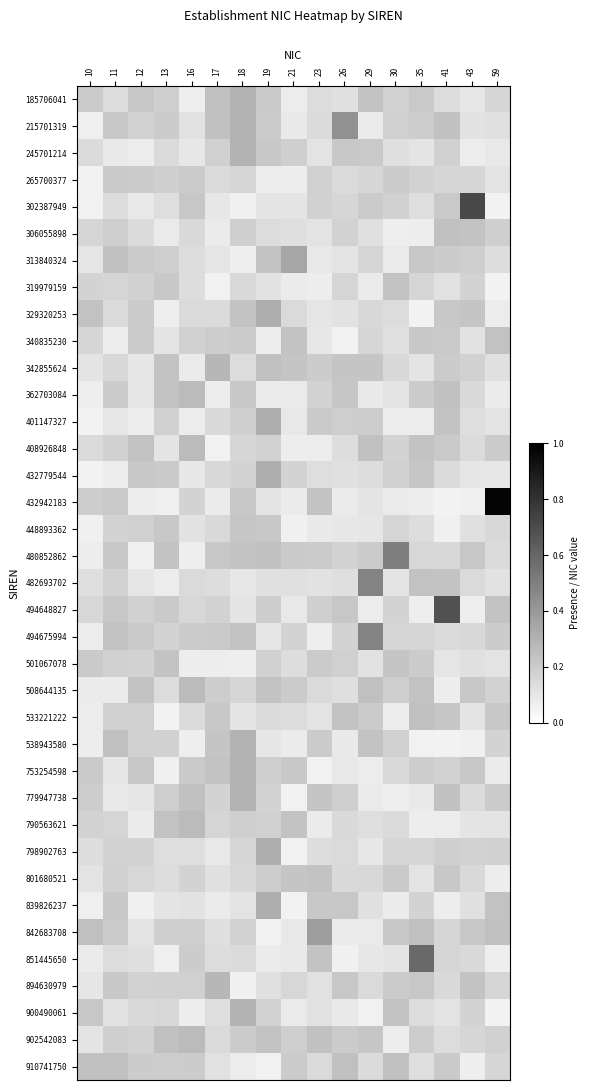

Reading left to right, transcribe all the data shown in this chart.

185706041: 10=0.2	11=0.1	12=0.2	13=0.2	16=0.1	17=0.2	18=0.3	19=0.2	21=0.1	23=0.1	26=0.1	29=0.2	30=0.2	35=0.2	41=0.1	43=0.1	59=0.2
215701319: 10=0.1	11=0.2	12=0.2	13=0.2	16=0.1	17=0.2	18=0.3	19=0.2	21=0.1	23=0.1	26=0.4	29=0.1	30=0.2	35=0.2	41=0.2	43=0.1	59=0.1
245701214: 10=0.1	11=0.1	12=0.1	13=0.1	16=0.1	17=0.2	18=0.3	19=0.2	21=0.2	23=0.1	26=0.2	29=0.2	30=0.1	35=0.1	41=0.2	43=0.1	59=0.1
265700377: 10=0.1	11=0.2	12=0.2	13=0.2	16=0.2	17=0.1	18=0.2	19=0.1	21=0.1	23=0.2	26=0.1	29=0.2	30=0.2	35=0.2	41=0.2	43=0.2	59=0.1
302387949: 10=0.1	11=0.1	12=0.1	13=0.1	16=0.2	17=0.1	18=0.1	19=0.1	21=0.1	23=0.2	26=0.2	29=0.2	30=0.2	35=0.1	41=0.2	43=0.7	59=0.1
306055898: 10=0.2	11=0.2	12=0.1	13=0.1	16=0.2	17=0.1	18=0.2	19=0.1	21=0.1	23=0.1	26=0.2	29=0.1	30=0.1	35=0.1	41=0.2	43=0.2	59=0.2
313840324: 10=0.1	11=0.2	12=0.2	13=0.2	16=0.1	17=0.1	18=0.1	19=0.2	21=0.3	23=0.1	26=0.1	29=0.2	30=0.1	35=0.2	41=0.2	43=0.2	59=0.1
319979159: 10=0.2	11=0.2	12=0.2	13=0.2	16=0.1	17=0.1	18=0.1	19=0.1	21=0.1	23=0.1	26=0.2	29=0.1	30=0.2	35=0.2	41=0.1	43=0.2	59=0.1
329320253: 10=0.2	11=0.1	12=0.2	13=0.1	16=0.1	17=0.1	18=0.2	19=0.3	21=0.1	23=0.1	26=0.1	29=0.2	30=0.1	35=0.1	41=0.2	43=0.2	59=0.1
340835230: 10=0.2	11=0.1	12=0.2	13=0.1	16=0.2	17=0.2	18=0.2	19=0.1	21=0.2	23=0.1	26=0.1	29=0.2	30=0.1	35=0.2	41=0.2	43=0.1	59=0.2
342855624: 10=0.1	11=0.2	12=0.1	13=0.2	16=0.1	17=0.3	18=0.1	19=0.2	21=0.2	23=0.2	26=0.2	29=0.2	30=0.2	35=0.1	41=0.2	43=0.2	59=0.1
362703084: 10=0.1	11=0.2	12=0.1	13=0.2	16=0.3	17=0.1	18=0.2	19=0.1	21=0.1	23=0.2	26=0.2	29=0.1	30=0.1	35=0.2	41=0.2	43=0.2	59=0.1
401147327: 10=0.1	11=0.1	12=0.1	13=0.2	16=0.1	17=0.2	18=0.2	19=0.3	21=0.1	23=0.2	26=0.2	29=0.2	30=0.1	35=0.1	41=0.2	43=0.1	59=0.1
408926848: 10=0.1	11=0.2	12=0.2	13=0.1	16=0.3	17=0.1	18=0.2	19=0.2	21=0.1	23=0.1	26=0.1	29=0.2	30=0.2	35=0.2	41=0.2	43=0.1	59=0.2
432779544: 10=0.1	11=0.1	12=0.2	13=0.2	16=0.1	17=0.2	18=0.2	19=0.3	21=0.2	23=0.1	26=0.1	29=0.1	30=0.2	35=0.2	41=0.1	43=0.1	59=0.1
432942183: 10=0.2	11=0.2	12=0.1	13=0.1	16=0.2	17=0.1	18=0.2	19=0.1	21=0.1	23=0.2	26=0.1	29=0.1	30=0.1	35=0.1	41=0.1	43=0.1	59=1.0
448893362: 10=0.1	11=0.2	12=0.2	13=0.2	16=0.1	17=0.2	18=0.2	19=0.2	21=0.1	23=0.1	26=0.1	29=0.1	30=0.2	35=0.1	41=0.1	43=0.1	59=0.2
480852862: 10=0.1	11=0.2	12=0.1	13=0.2	16=0.1	17=0.2	18=0.2	19=0.2	21=0.2	23=0.2	26=0.2	29=0.2	30=0.5	35=0.2	41=0.2	43=0.2	59=0.1
482693702: 10=0.1	11=0.2	12=0.1	13=0.1	16=0.1	17=0.1	18=0.1	19=0.1	21=0.1	23=0.1	26=0.1	29=0.5	30=0.1	35=0.2	41=0.2	43=0.1	59=0.1
494648827: 10=0.2	11=0.2	12=0.2	13=0.2	16=0.2	17=0.2	18=0.1	19=0.2	21=0.1	23=0.2	26=0.2	29=0.1	30=0.2	35=0.1	41=0.7	43=0.1	59=0.2
494675994: 10=0.1	11=0.2	12=0.2	13=0.2	16=0.2	17=0.2	18=0.2	19=0.1	21=0.2	23=0.1	26=0.2	29=0.5	30=0.2	35=0.2	41=0.1	43=0.2	59=0.2
501067078: 10=0.2	11=0.2	12=0.2	13=0.2	16=0.1	17=0.1	18=0.1	19=0.2	21=0.1	23=0.2	26=0.2	29=0.1	30=0.2	35=0.2	41=0.1	43=0.1	59=0.1
508644135: 10=0.1	11=0.1	12=0.2	13=0.1	16=0.3	17=0.2	18=0.2	19=0.2	21=0.2	23=0.1	26=0.1	29=0.2	30=0.2	35=0.2	41=0.1	43=0.2	59=0.2
533221222: 10=0.1	11=0.2	12=0.2	13=0.1	16=0.1	17=0.2	18=0.1	19=0.1	21=0.1	23=0.1	26=0.2	29=0.2	30=0.1	35=0.2	41=0.2	43=0.1	59=0.2
538943580: 10=0.1	11=0.2	12=0.2	13=0.2	16=0.1	17=0.2	18=0.3	19=0.1	21=0.1	23=0.2	26=0.1	29=0.2	30=0.2	35=0.1	41=0.1	43=0.1	59=0.2
753254598: 10=0.2	11=0.1	12=0.2	13=0.1	16=0.2	17=0.2	18=0.3	19=0.2	21=0.2	23=0.1	26=0.1	29=0.1	30=0.2	35=0.2	41=0.2	43=0.2	59=0.1
779947738: 10=0.2	11=0.1	12=0.1	13=0.2	16=0.2	17=0.2	18=0.3	19=0.2	21=0.1	23=0.2	26=0.2	29=0.1	30=0.1	35=0.1	41=0.2	43=0.1	59=0.2
790563621: 10=0.2	11=0.2	12=0.1	13=0.2	16=0.3	17=0.2	18=0.2	19=0.2	21=0.2	23=0.1	26=0.2	29=0.1	30=0.1	35=0.1	41=0.1	43=0.1	59=0.1
798902763: 10=0.1	11=0.2	12=0.2	13=0.1	16=0.1	17=0.1	18=0.2	19=0.3	21=0.1	23=0.1	26=0.1	29=0.1	30=0.2	35=0.2	41=0.2	43=0.2	59=0.2
801680521: 10=0.1	11=0.2	12=0.2	13=0.1	16=0.2	17=0.1	18=0.2	19=0.2	21=0.2	23=0.2	26=0.2	29=0.2	30=0.2	35=0.1	41=0.2	43=0.1	59=0.1
839826237: 10=0.1	11=0.2	12=0.1	13=0.1	16=0.1	17=0.1	18=0.1	19=0.3	21=0.1	23=0.2	26=0.2	29=0.1	30=0.1	35=0.2	41=0.1	43=0.1	59=0.2
842683708: 10=0.2	11=0.2	12=0.1	13=0.2	16=0.2	17=0.1	18=0.2	19=0.1	21=0.1	23=0.4	26=0.1	29=0.1	30=0.2	35=0.2	41=0.2	43=0.2	59=0.2
851445650: 10=0.1	11=0.1	12=0.1	13=0.1	16=0.2	17=0.1	18=0.1	19=0.1	21=0.1	23=0.2	26=0.1	29=0.1	30=0.1	35=0.6	41=0.2	43=0.1	59=0.1
894630979: 10=0.1	11=0.2	12=0.2	13=0.2	16=0.2	17=0.3	18=0.1	19=0.1	21=0.2	23=0.1	26=0.2	29=0.1	30=0.2	35=0.2	41=0.2	43=0.2	59=0.2
900490061: 10=0.2	11=0.1	12=0.1	13=0.2	16=0.1	17=0.1	18=0.3	19=0.2	21=0.1	23=0.1	26=0.1	29=0.1	30=0.2	35=0.1	41=0.1	43=0.2	59=0.1
902542083: 10=0.1	11=0.2	12=0.2	13=0.2	16=0.3	17=0.1	18=0.2	19=0.2	21=0.2	23=0.2	26=0.2	29=0.2	30=0.1	35=0.2	41=0.1	43=0.2	59=0.2
910741750: 10=0.2	11=0.2	12=0.2	13=0.2	16=0.2	17=0.1	18=0.1	19=0.1	21=0.2	23=0.1	26=0.2	29=0.1	30=0.2	35=0.1	41=0.2	43=0.1	59=0.2